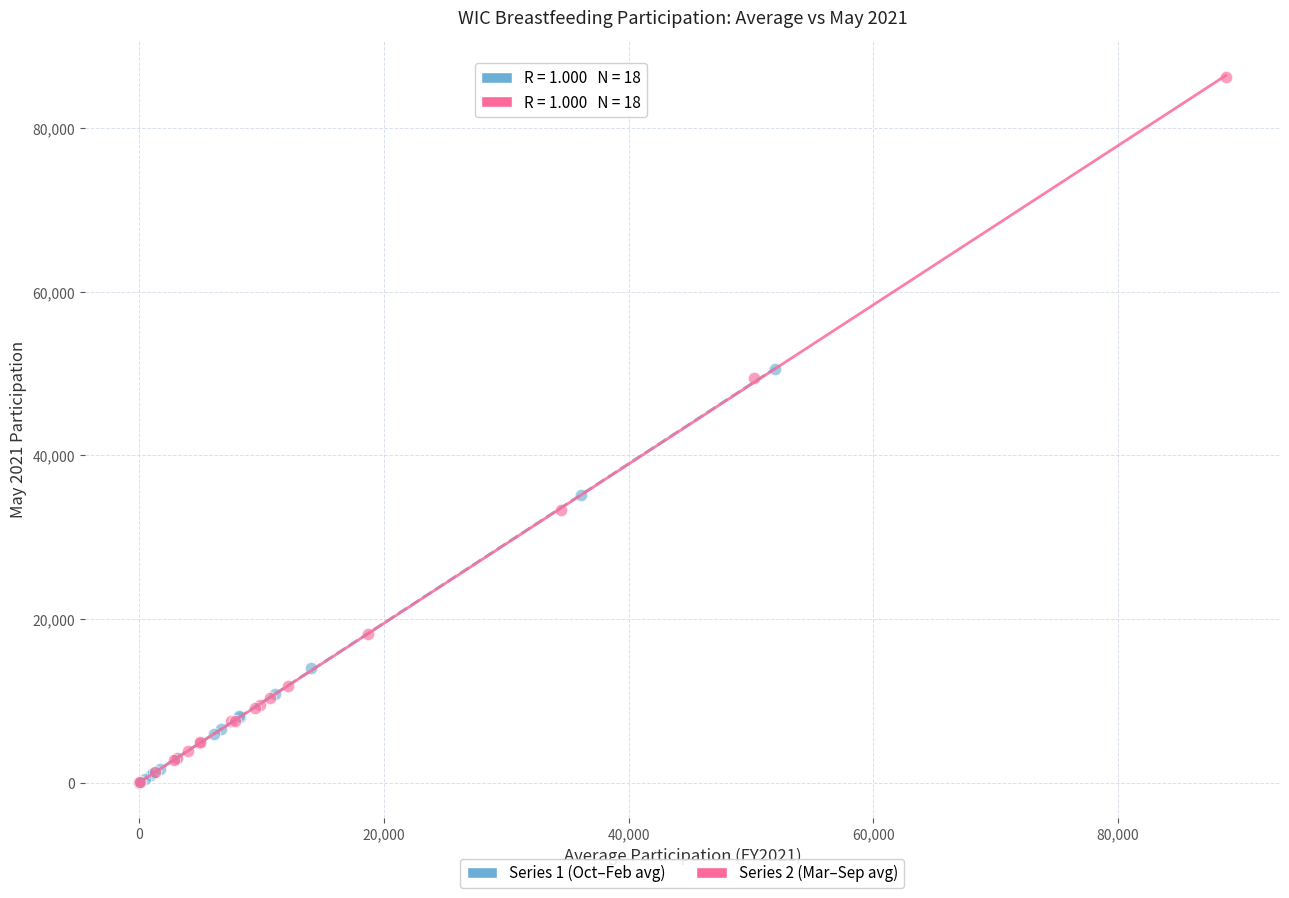

Which series has the largest Y range (max minus min)?

Series 2 (Mar–Sep avg)